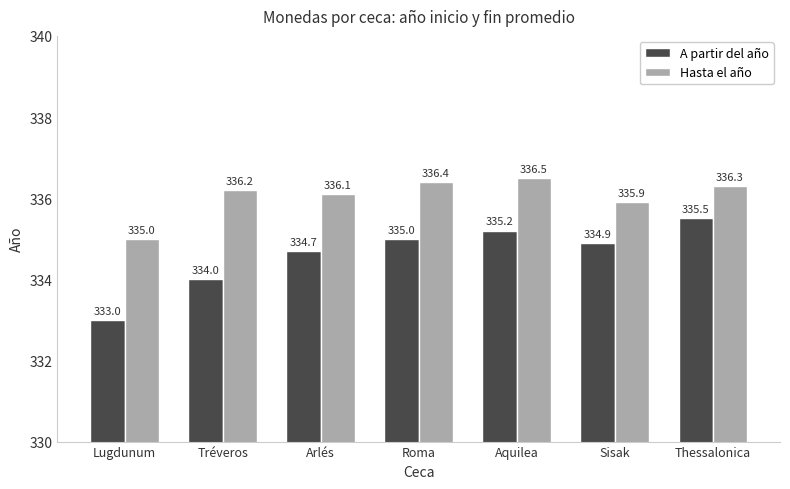

Is the value of Hasta el año at Roma greater than the value of A partir del año at Lugdunum?

Yes